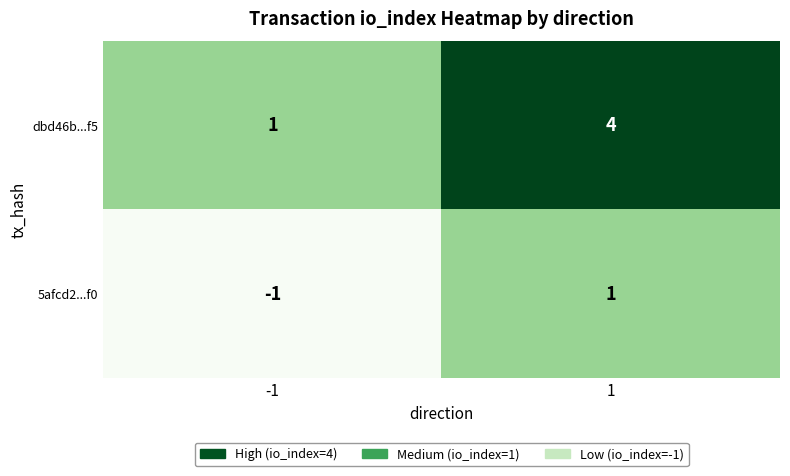

What is the spread (max minus min) of values at -1?

2